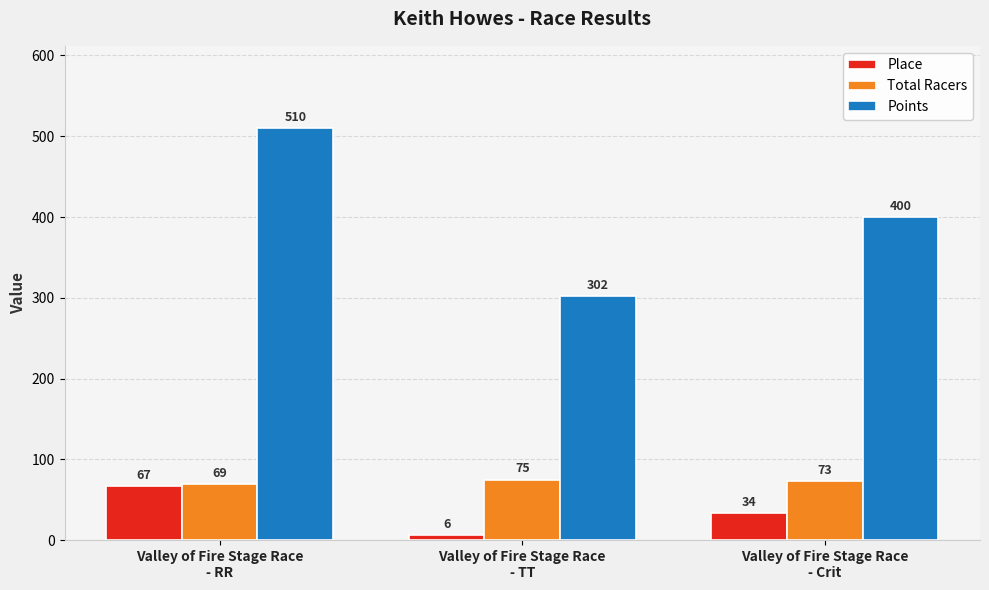

What are all the series names shown in the legend?

Place, Total Racers, Points